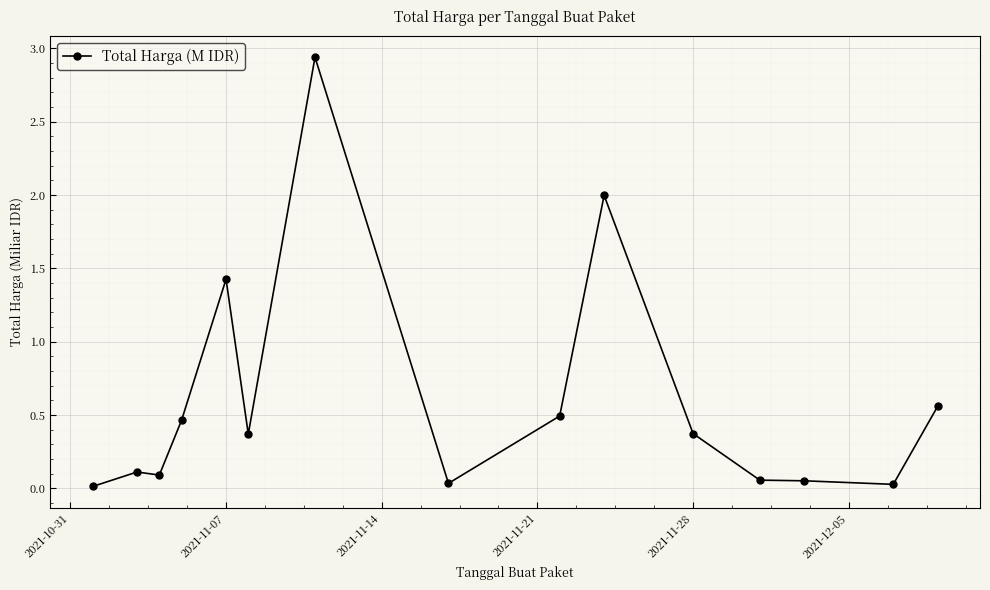

What is the sum of all values?

9.0